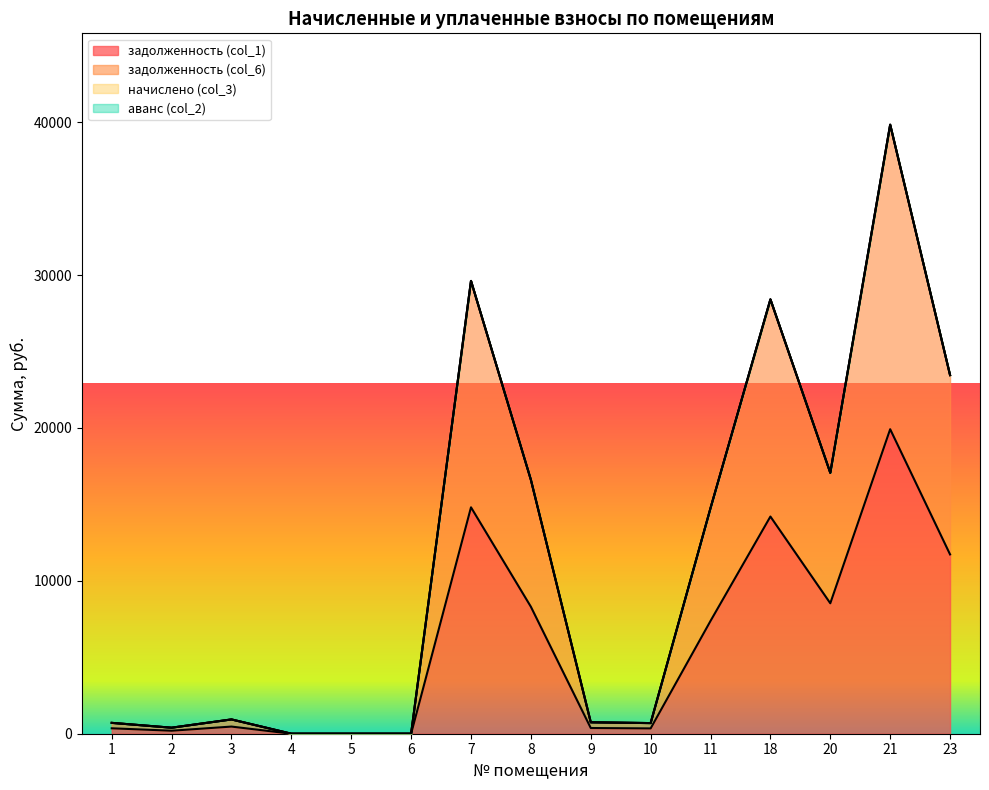

At how many categories does at least one series exceed 4649?

7